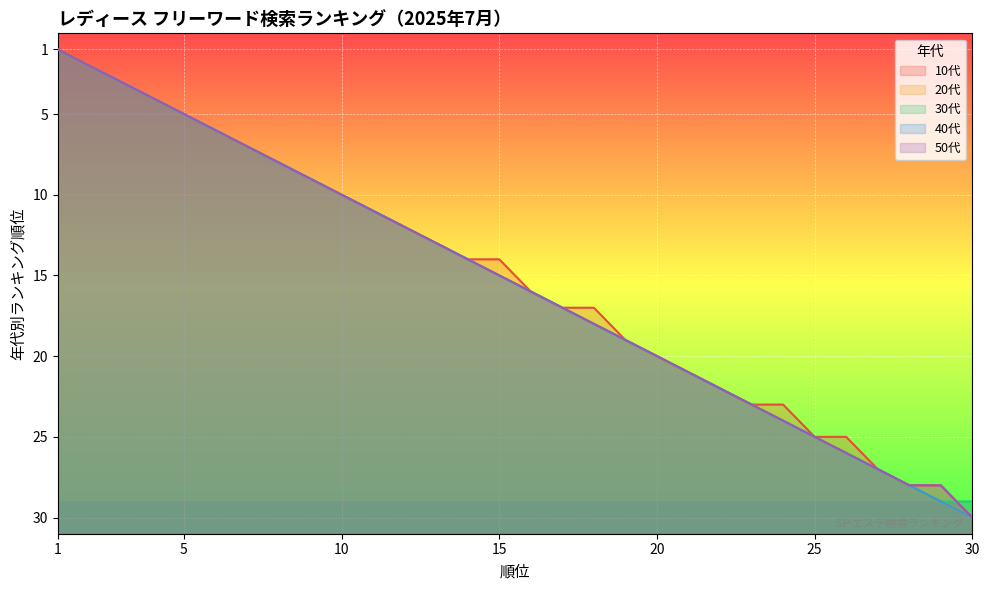

Which series has the largest range (max minus min)?

10代